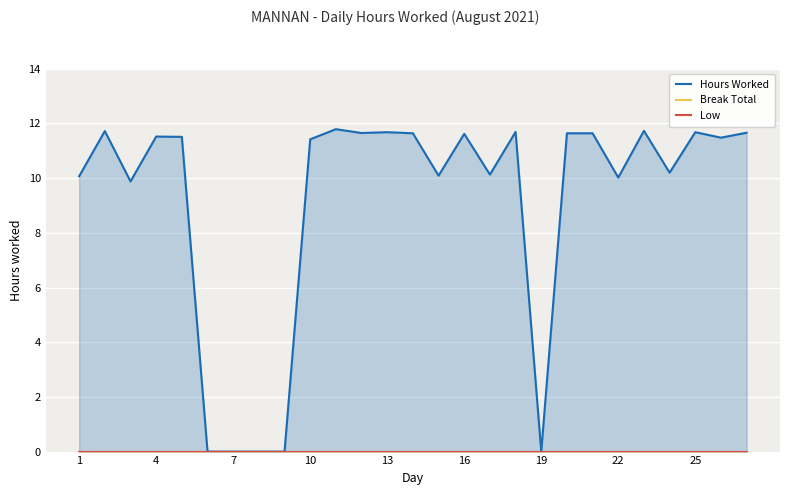

How many lines are shown in the chart?

3